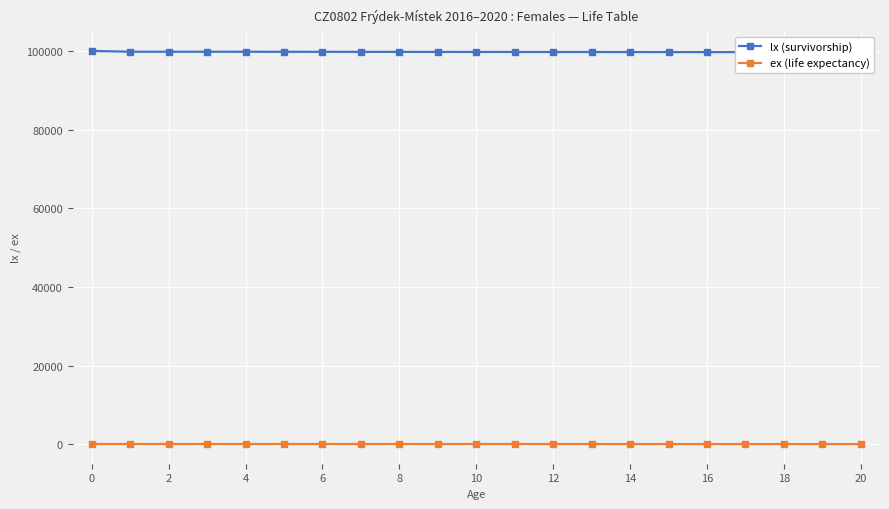

How many data points in ex (life expectancy) are less than 71?

10